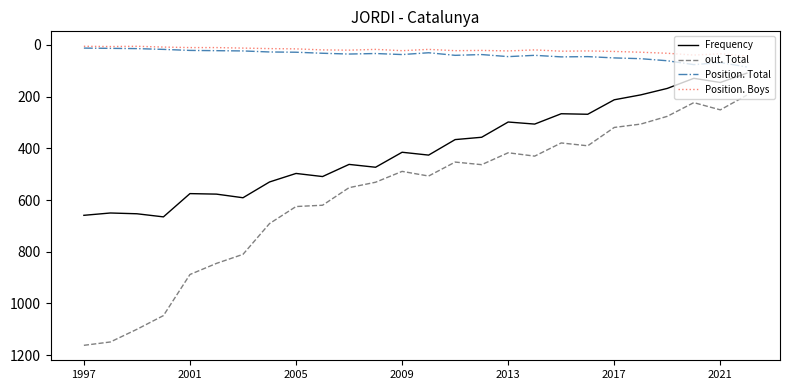

What is the sum of all Position. Total values?

990